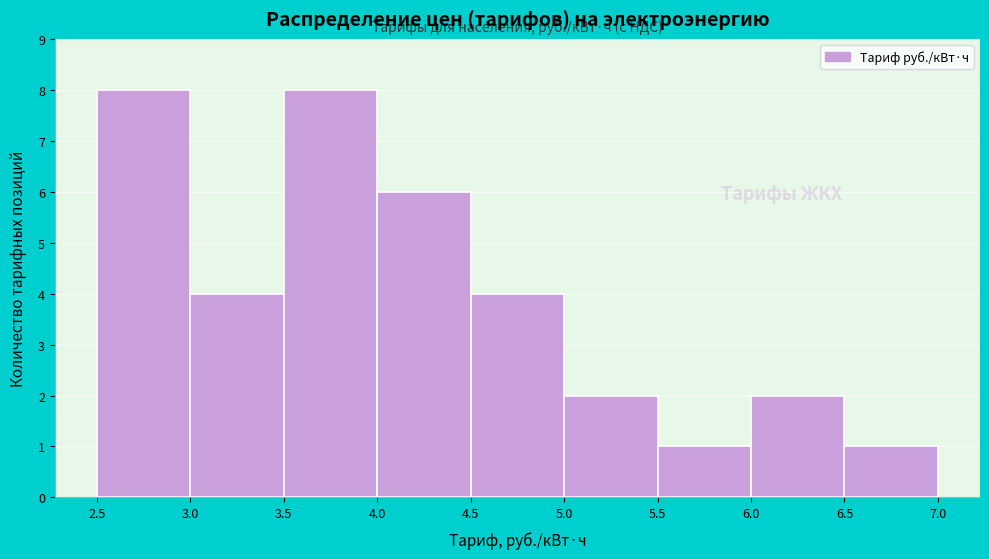

What is the height of the bar covering 5.0 to 5.5 on the x-axis? The values are not printed on the chart, so give them approximately, as read against the axis.

2